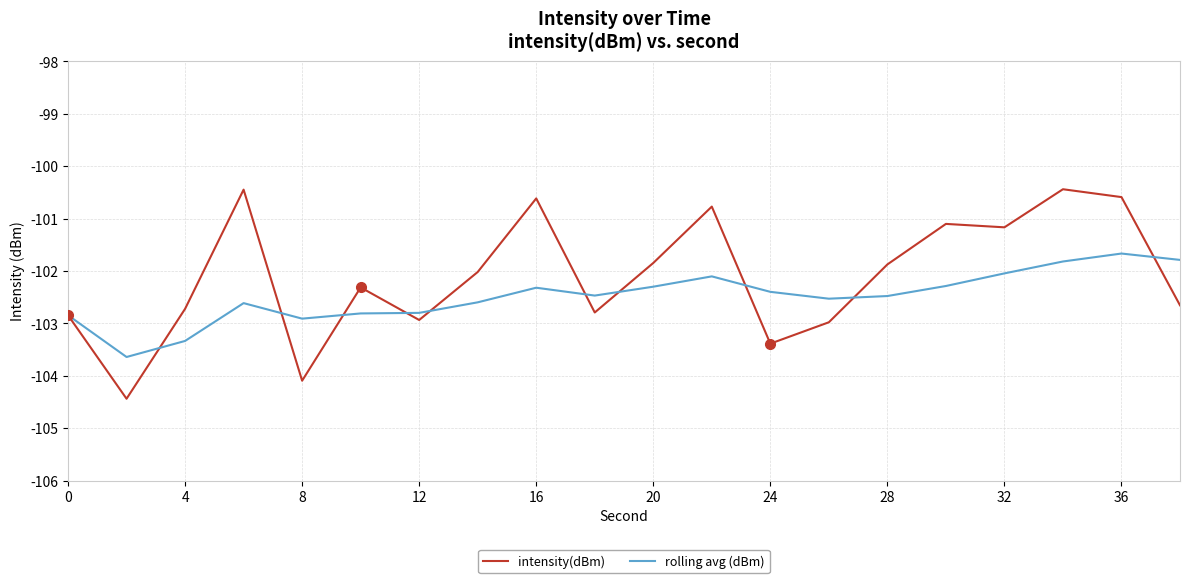

Rank the series by their maximum value, from highest to lowest.

intensity(dBm), rolling avg (dBm)